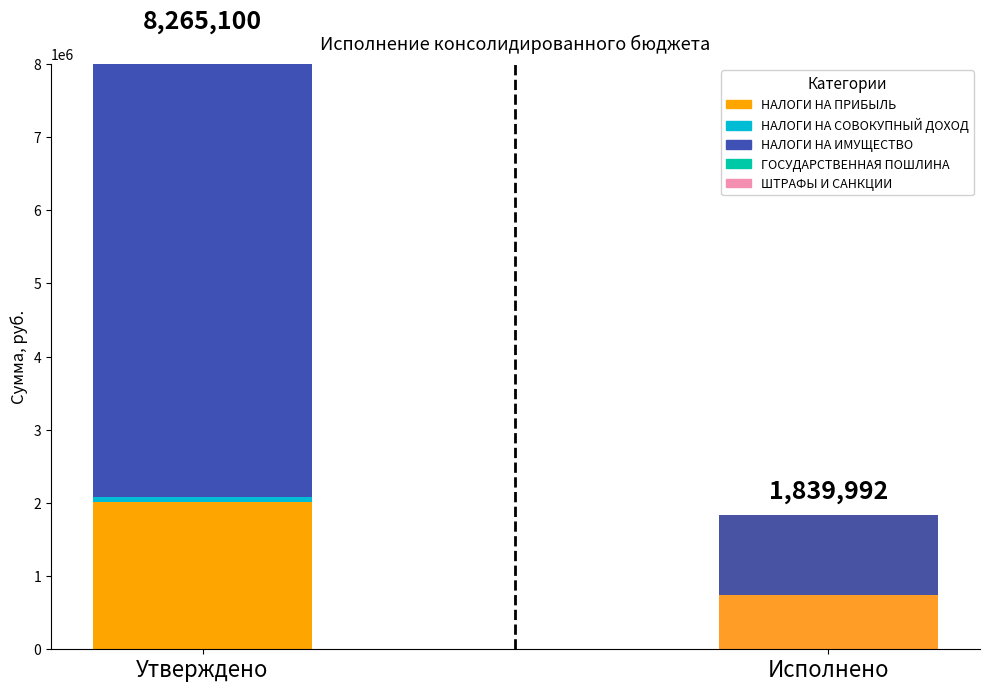

How many values in the Утверждено series exceed 70500?

2